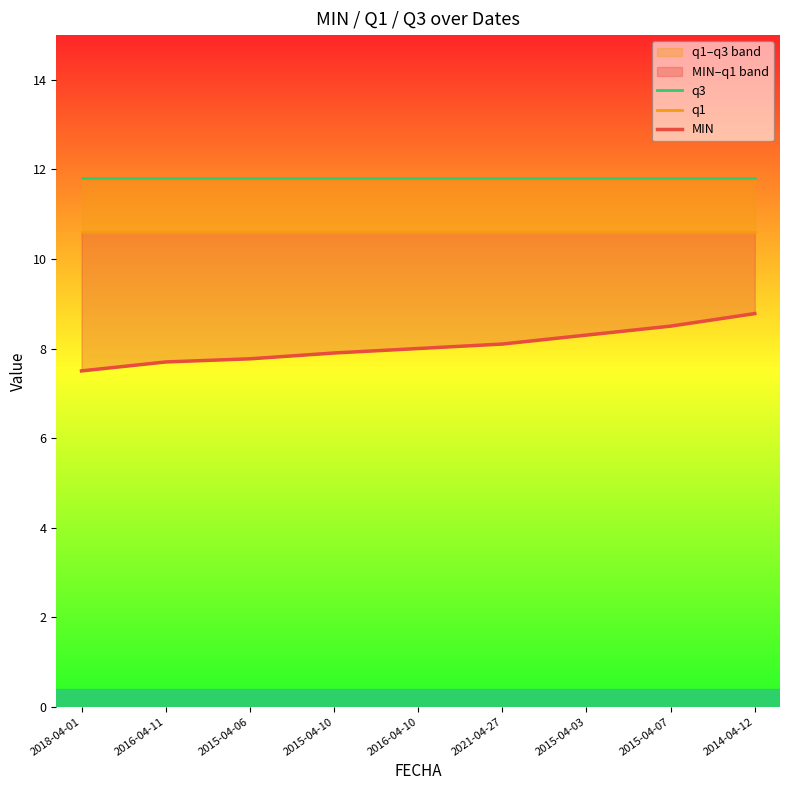

Which series has the largest total across all categories?

q3